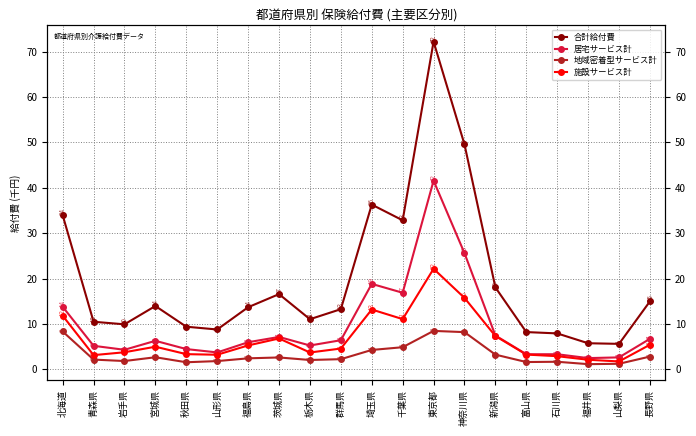

At which category is the sum across all series the highest?

東京都